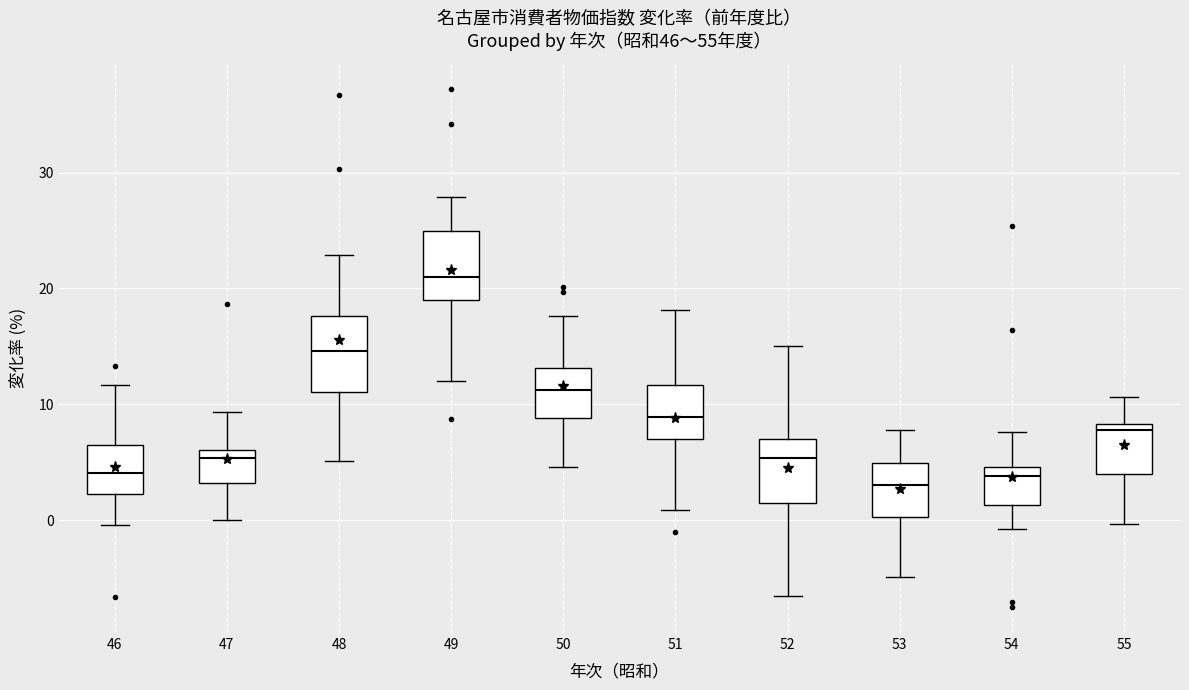

Where does the median line of the box at x = 54 sit on the y-axis? The values are not printed on the chart, so give them approximately, as read against the axis.

4